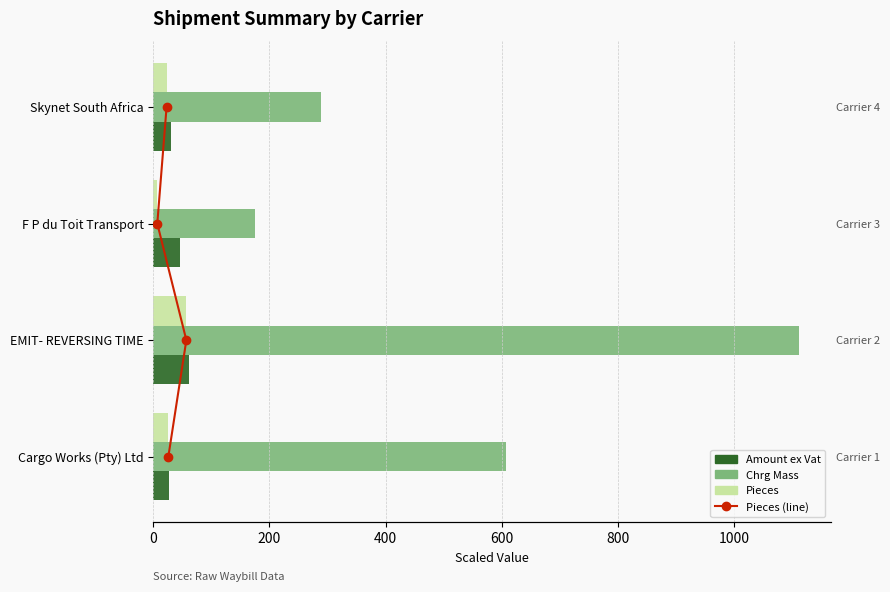

The value of Amount ex Vat at Cargo Works (Pty) Ltd is 49.0. True or false?

False